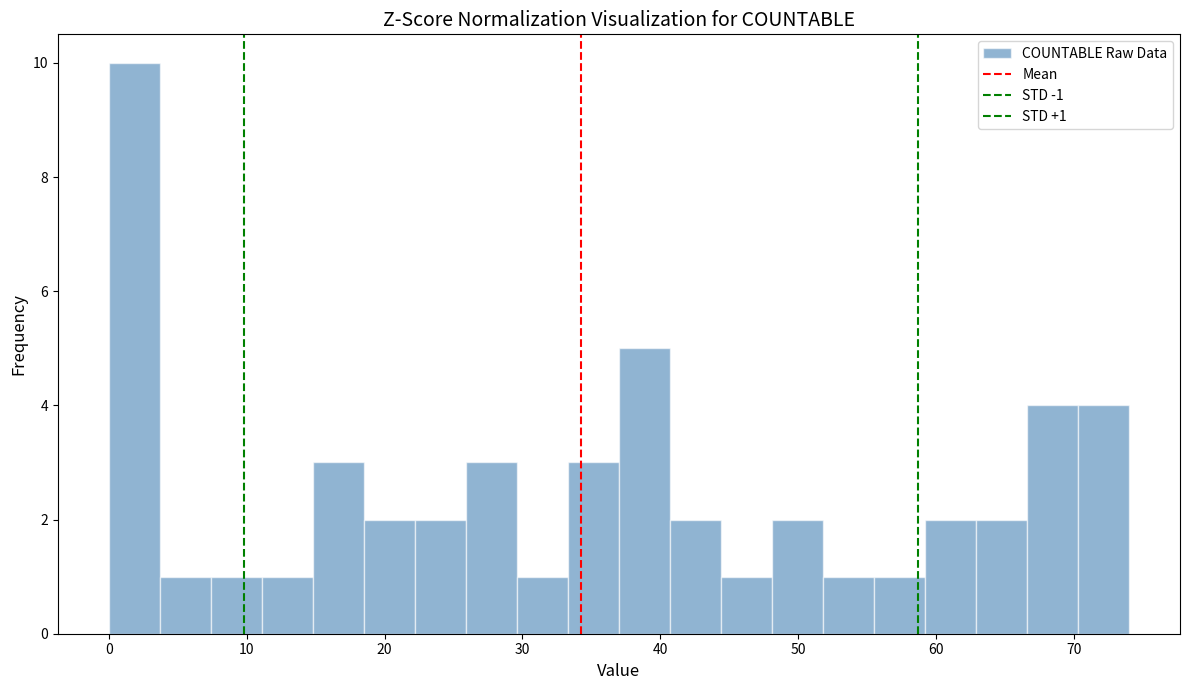

Read against the x-axis, roughly where is the centre of the tallest bar?

2